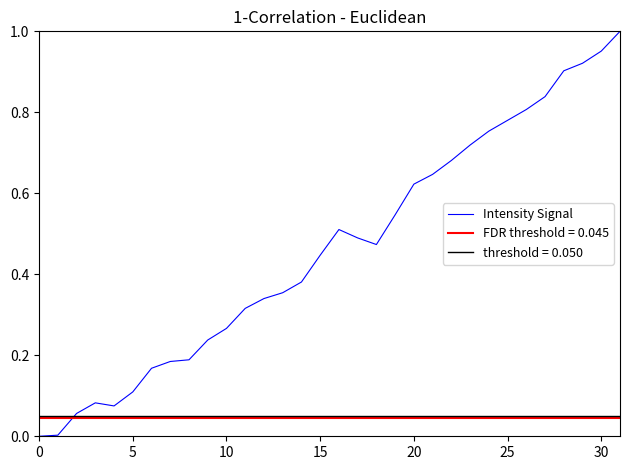

Is it true that the value at 10 is 0.0?

False